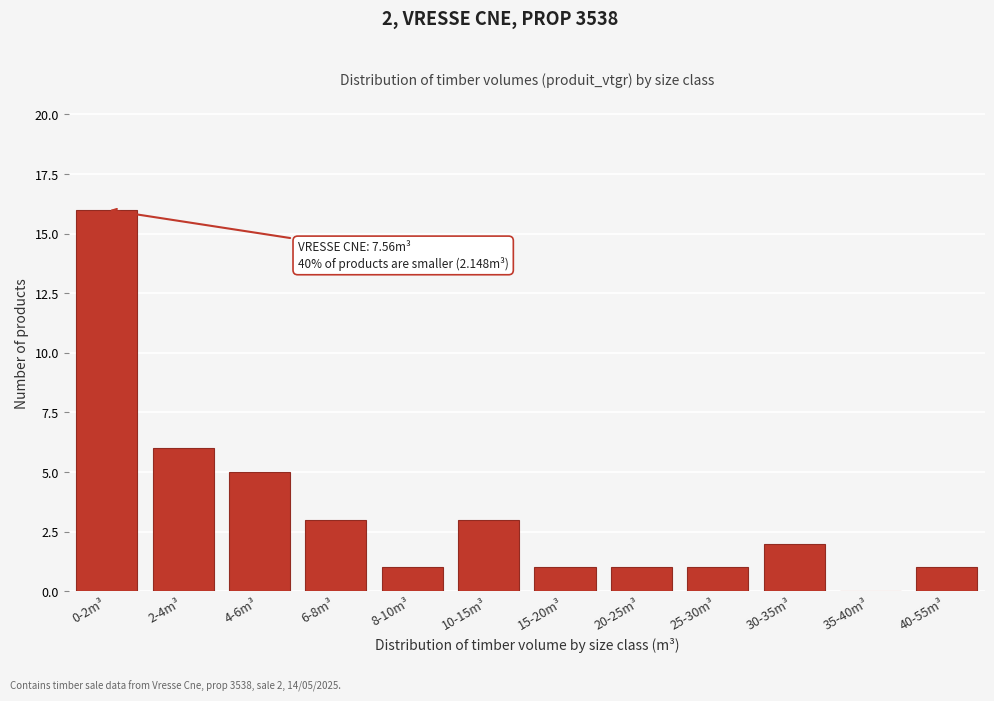

Reading right to left, transcribe all the data shown in this chart.

40-55m³=1	35-40m³=0	30-35m³=2	25-30m³=1	20-25m³=1	15-20m³=1	10-15m³=3	8-10m³=1	6-8m³=3	4-6m³=5	2-4m³=6	0-2m³=16